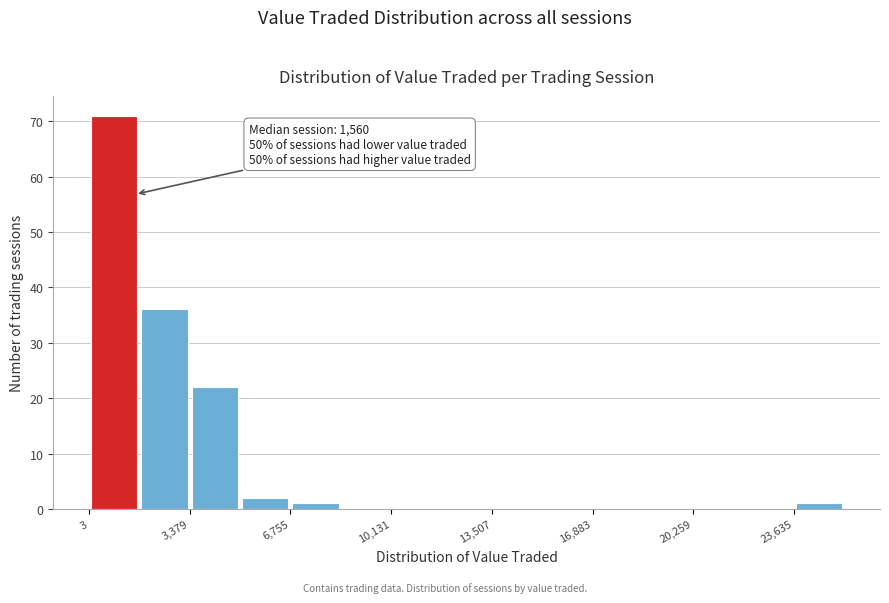

Around what value on the x-axis is the tallest bar? Give the approximate position of its centre, as read against the axis.

1000